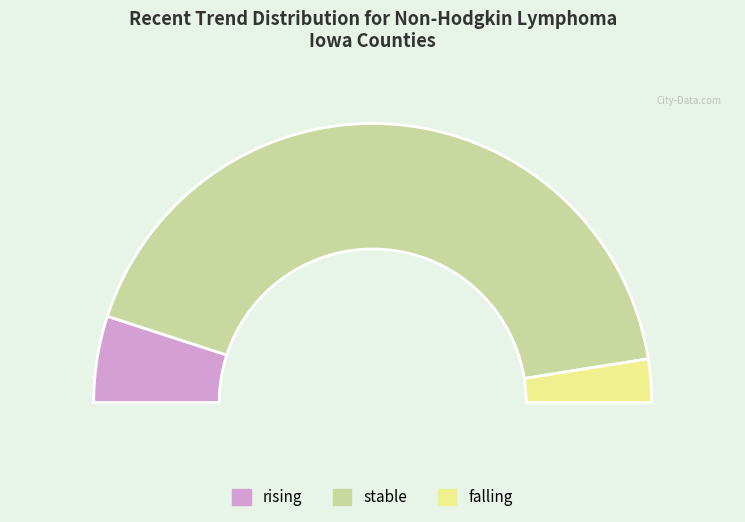

Is Woodbury County the majority of the pie?

No